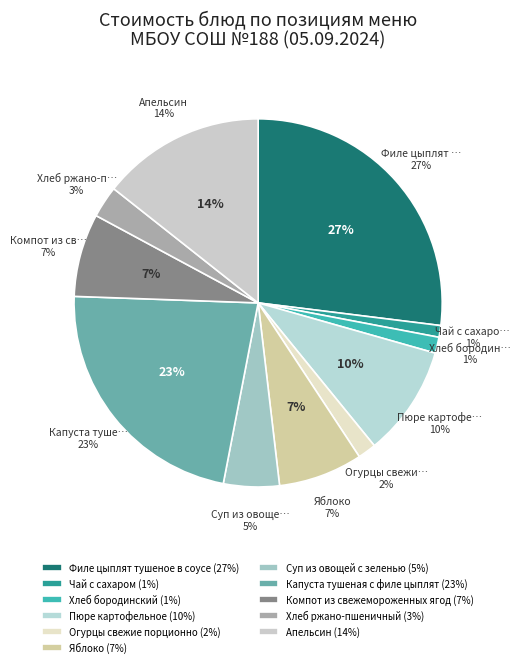

Which slice is the largest?

Филе цыплят тушеное в соусе